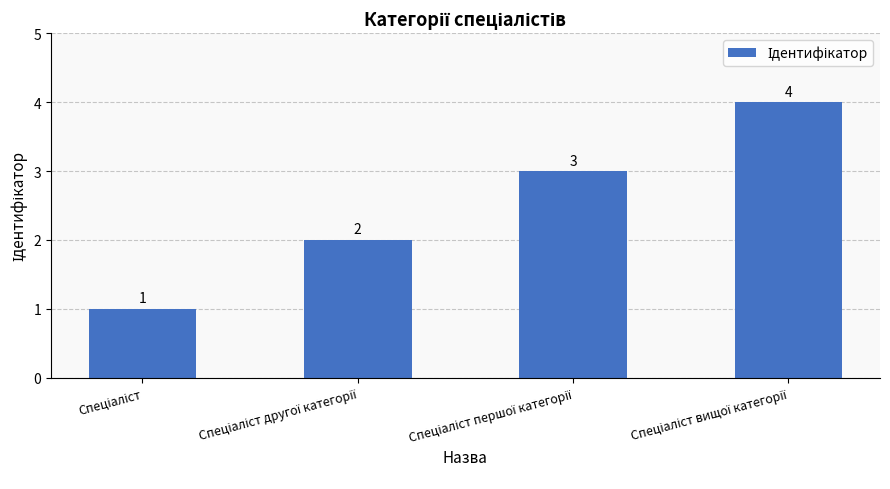

What is the value of the 3rd bar from the left?

3